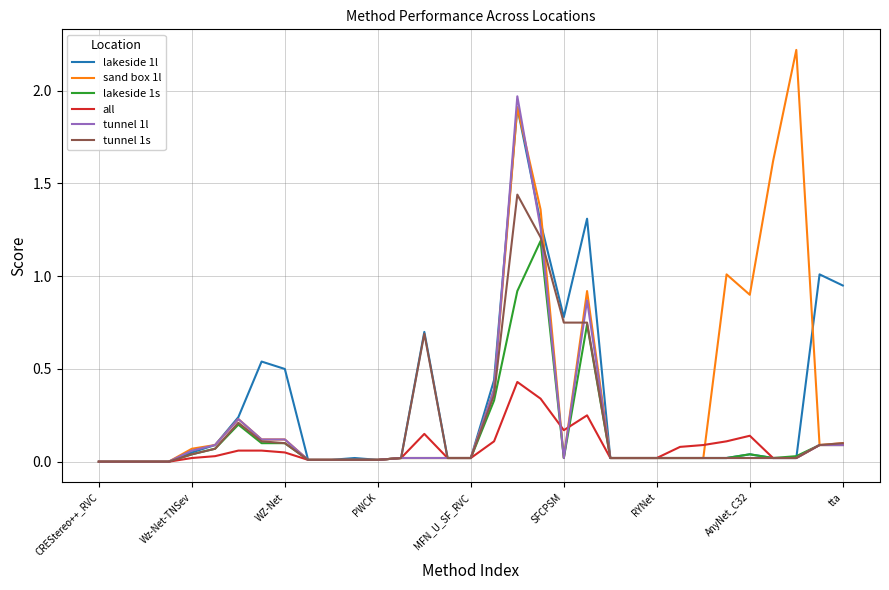

Which series has the widest spread of values?

sand box 1l